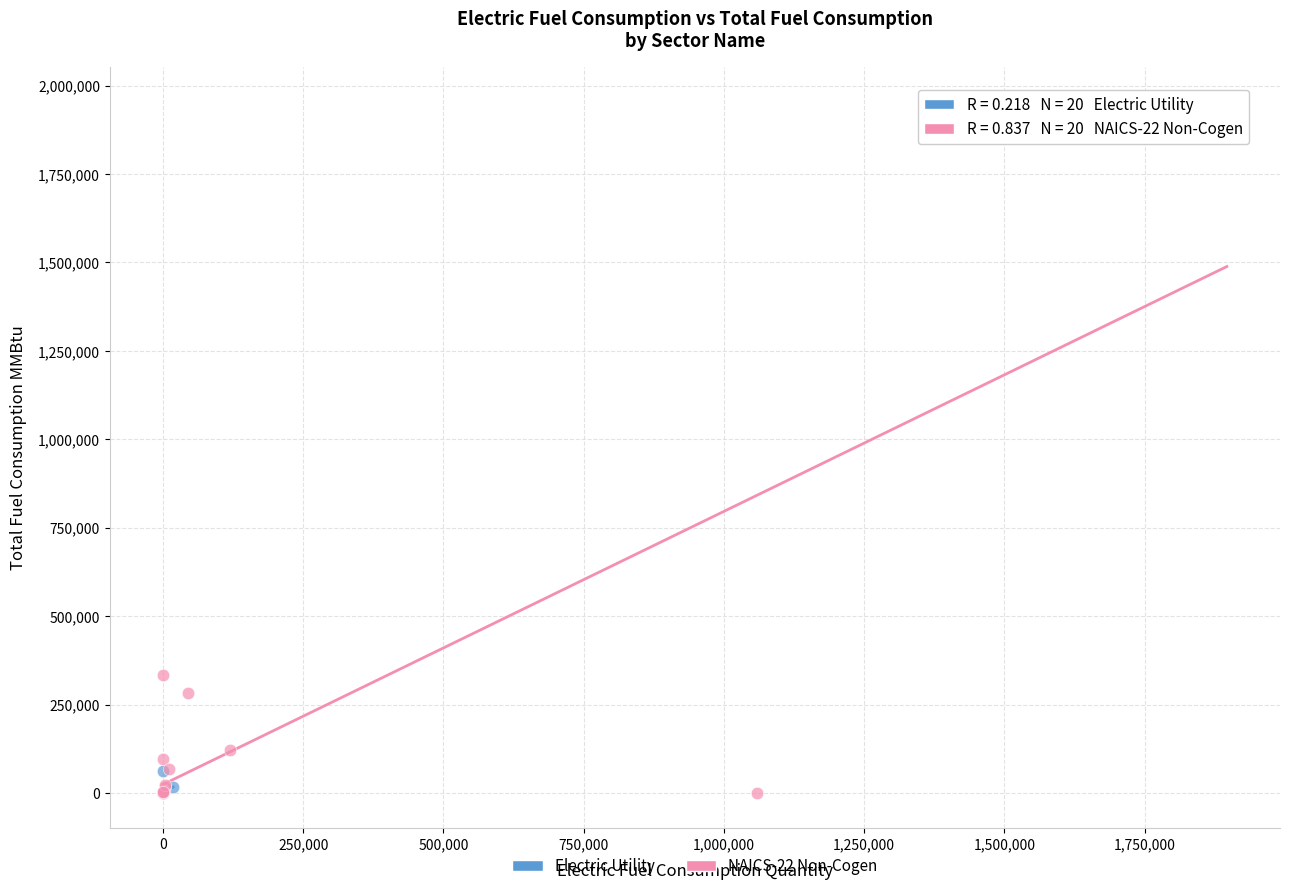

Which series contains the highest Y value?

NAICS-22 Non-Cogen